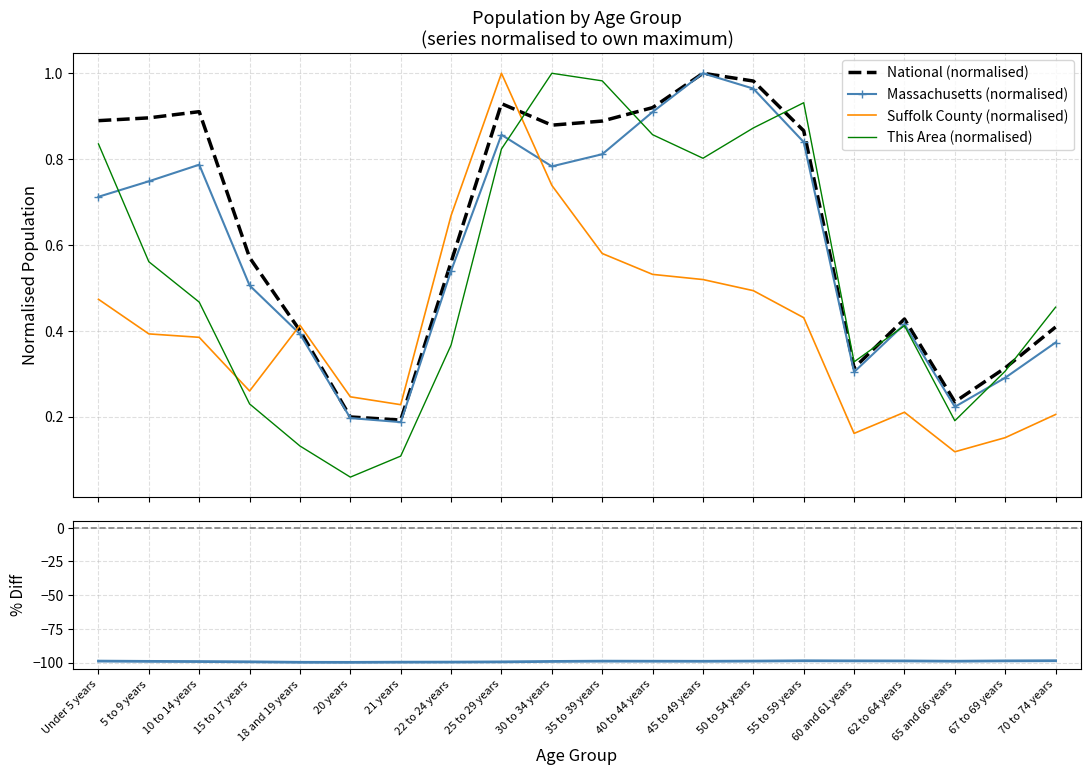

True or false: % (This Area / Suffolk County) - 1 and Suffolk County (normalised) cross at least once.

False